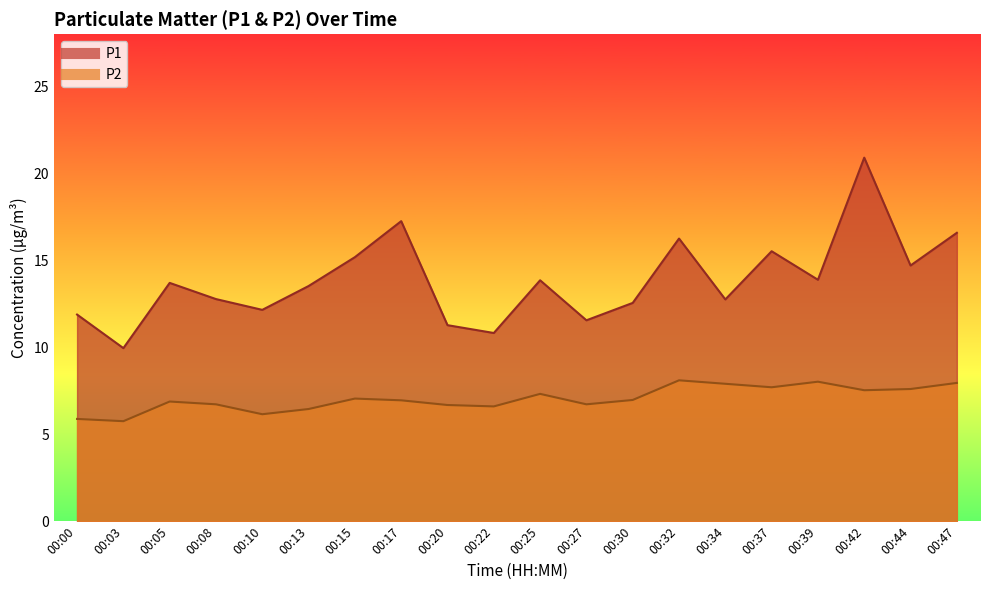

What is the smallest value displayed?

5.8